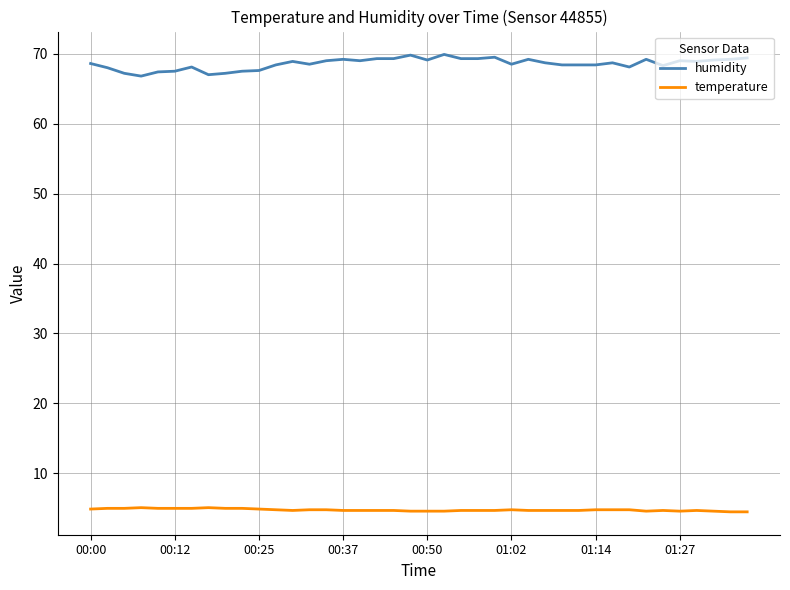

What is the difference between the maximum and minimum values in the humidity series?

3.1